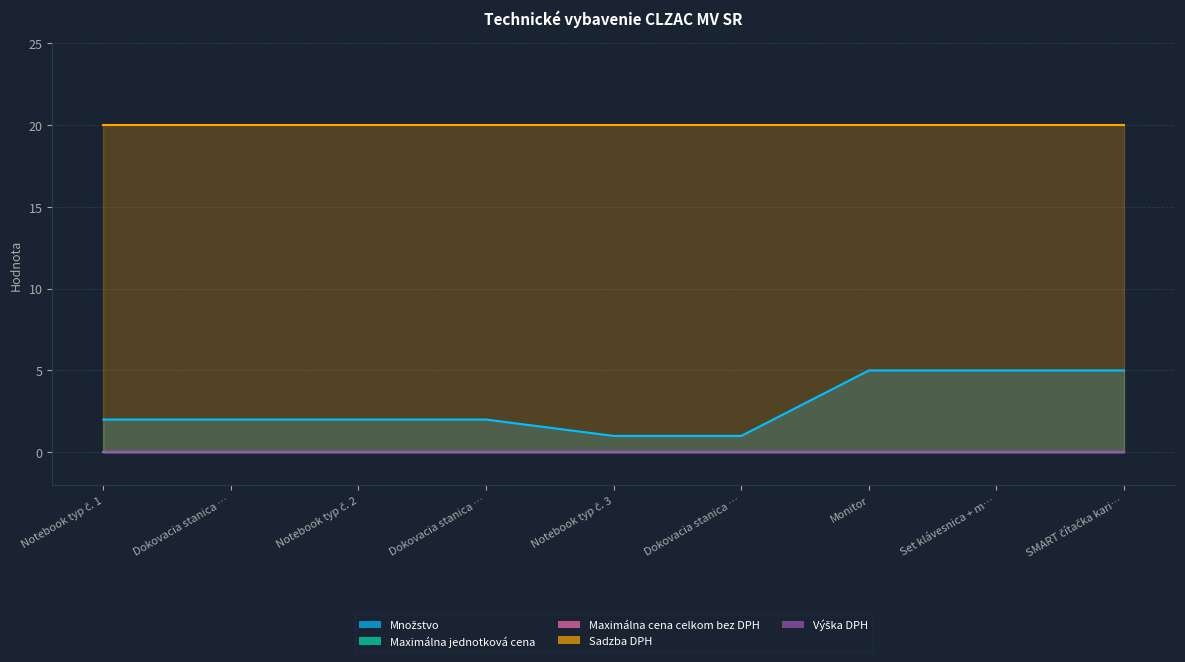

What is the total value across all series at Notebook typ č. 1?

22